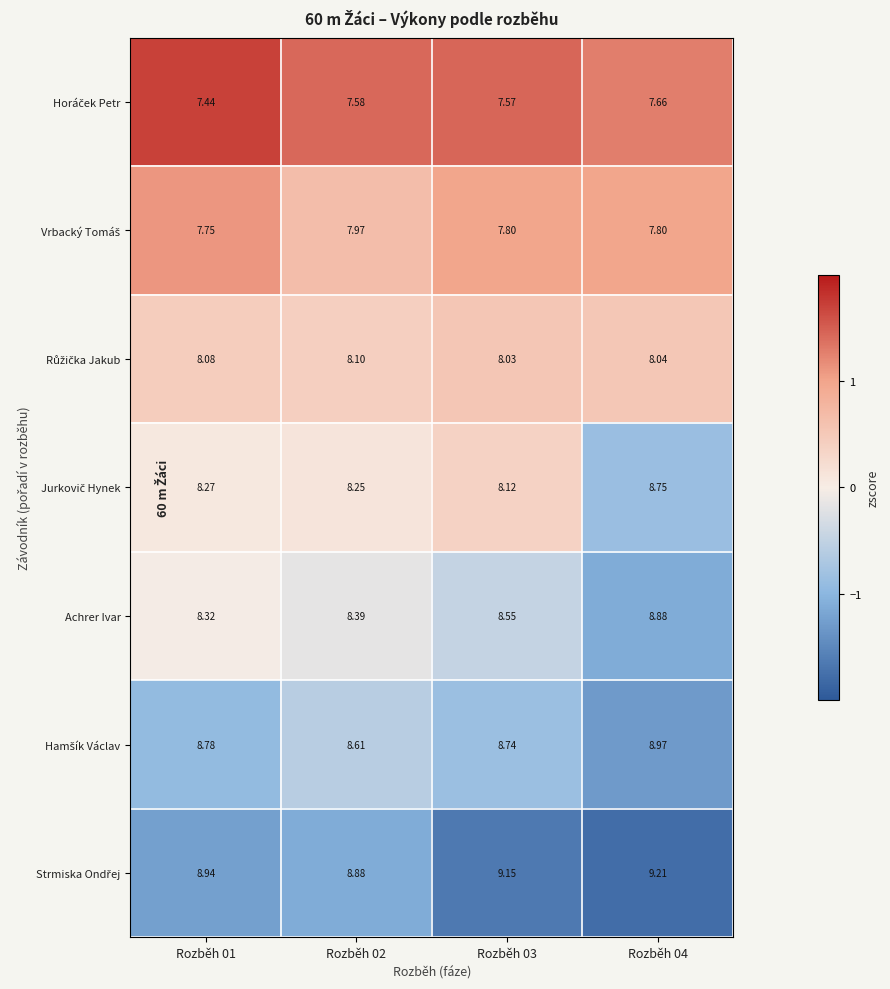

How many categories are shown in the chart?

4